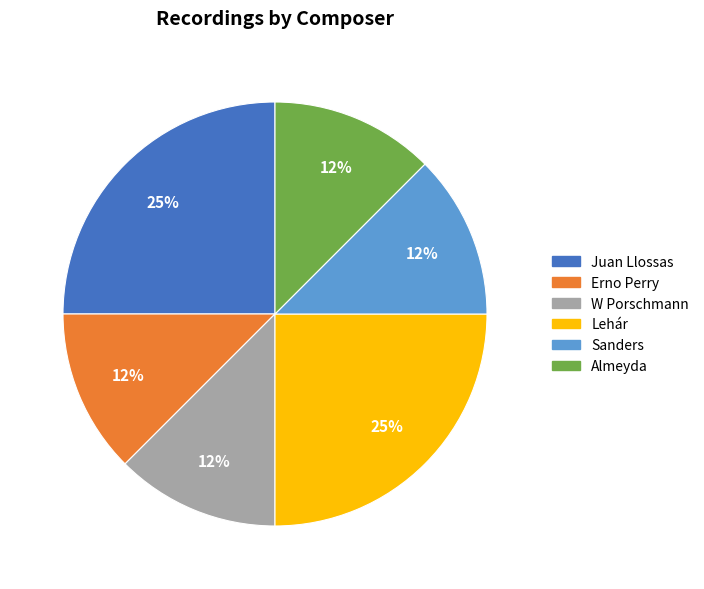

Does W Porschmann represent more than half of the total?

No